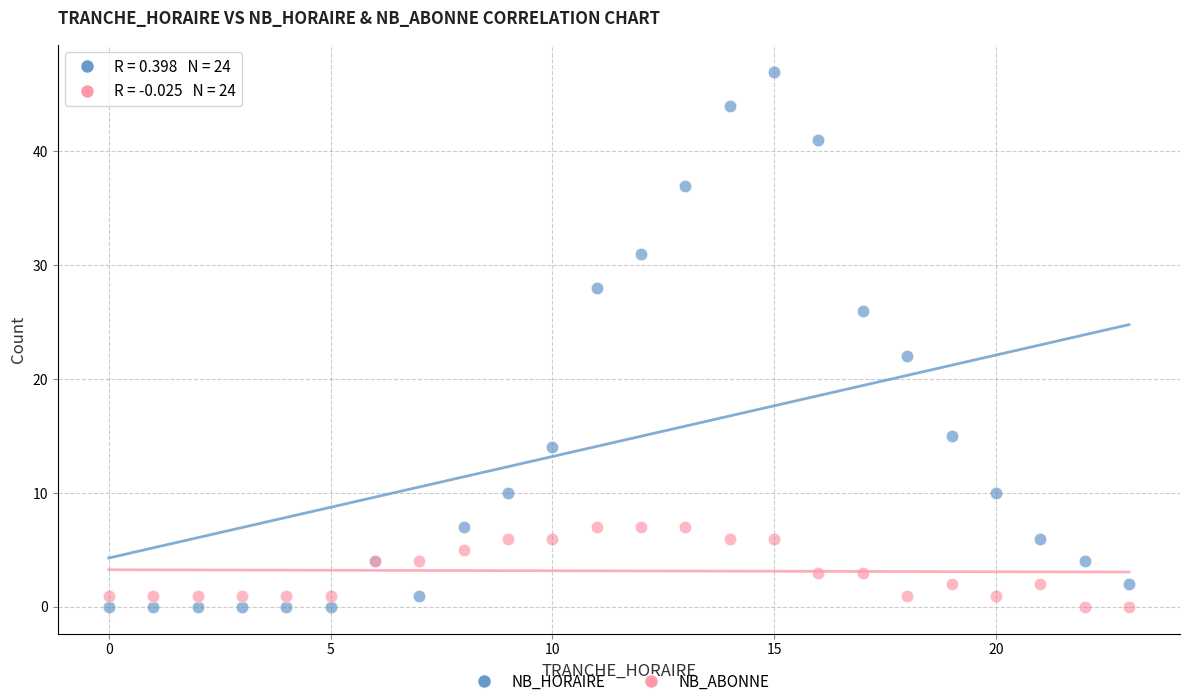

Across all series, what Y value is closest to 23?

22